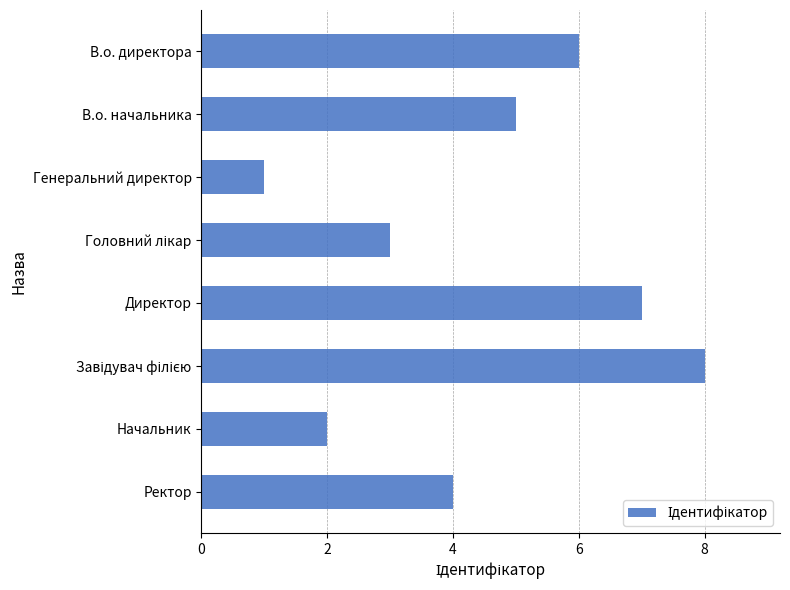

Reading bottom to top, what are all the values shown in this chart?

4	2	8	7	3	1	5	6